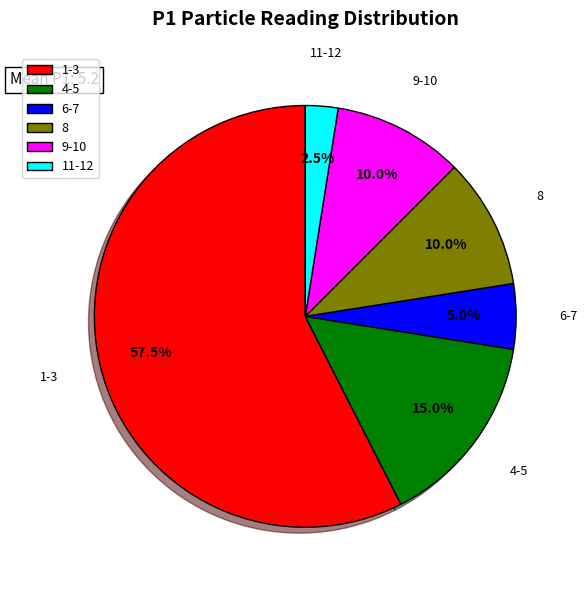

Approximately how many times larger is the value at 4-5 compared to 11-12?

6.0